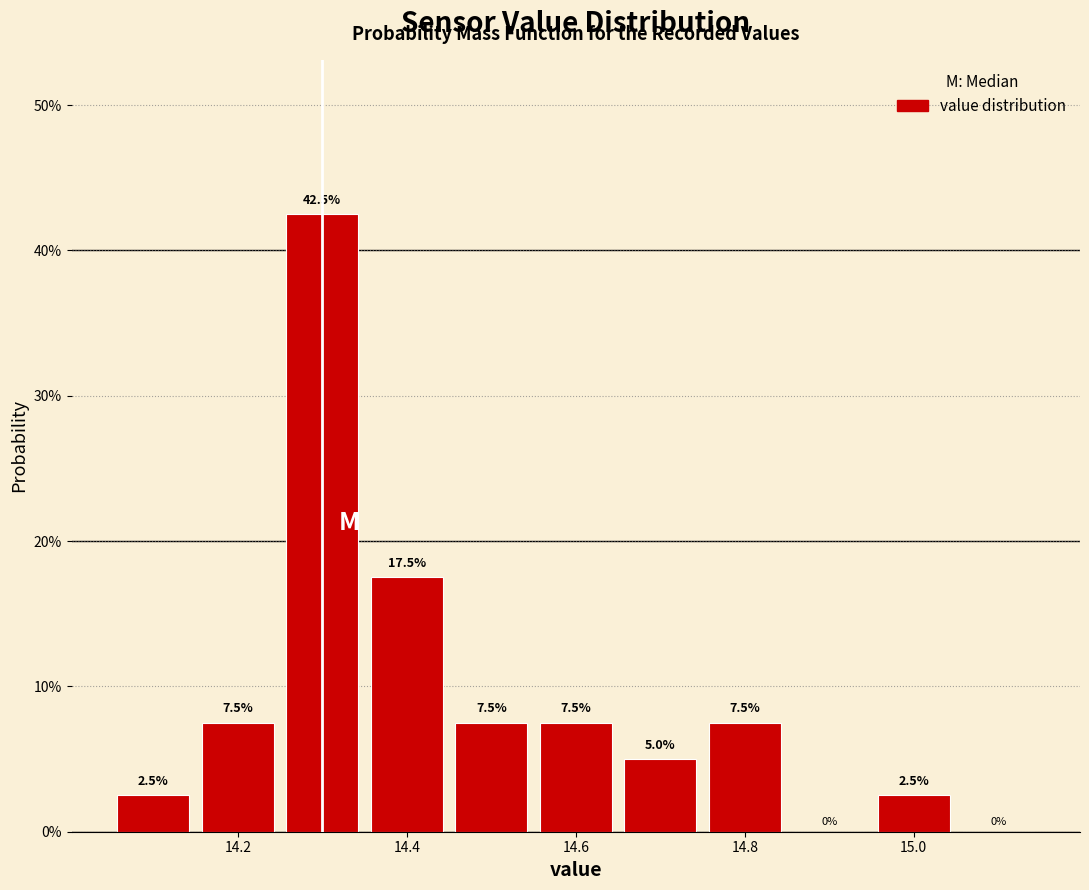

Over which range of the x-axis is the bar tallest?

14.25 to 14.35